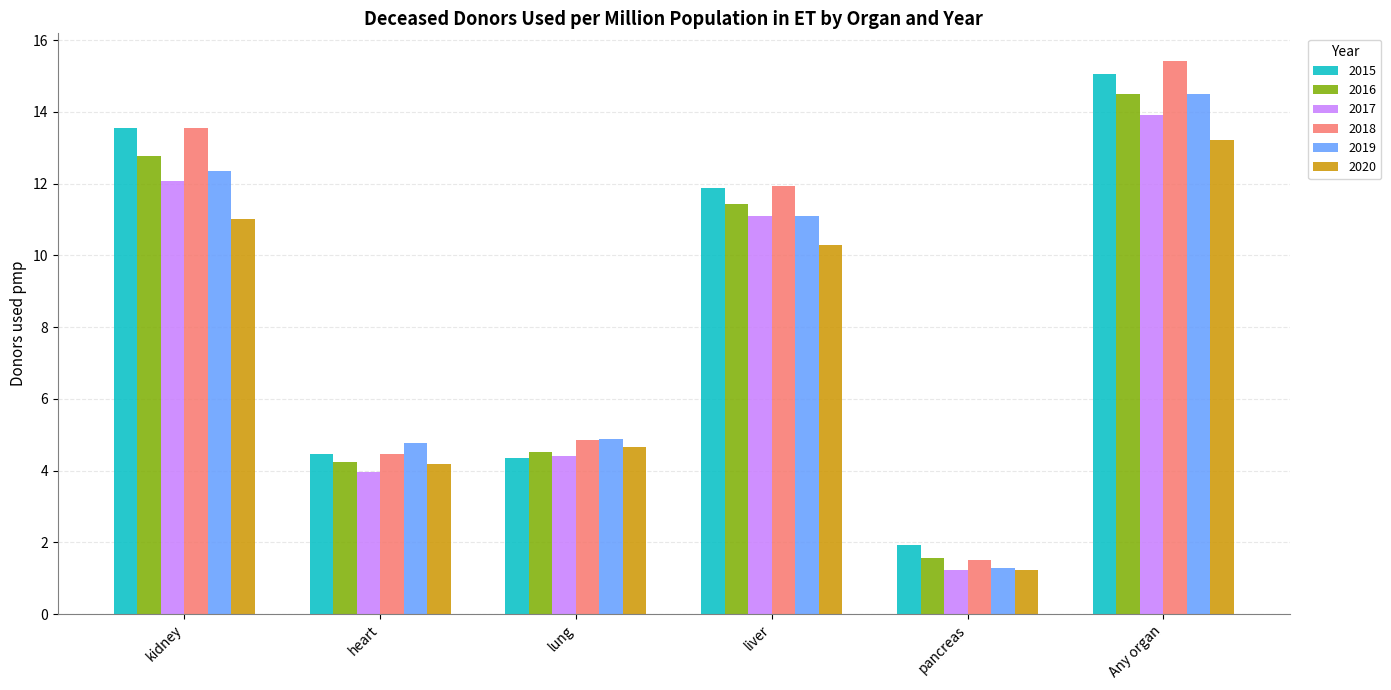

What is the label of the 4th bar from the right?

lung